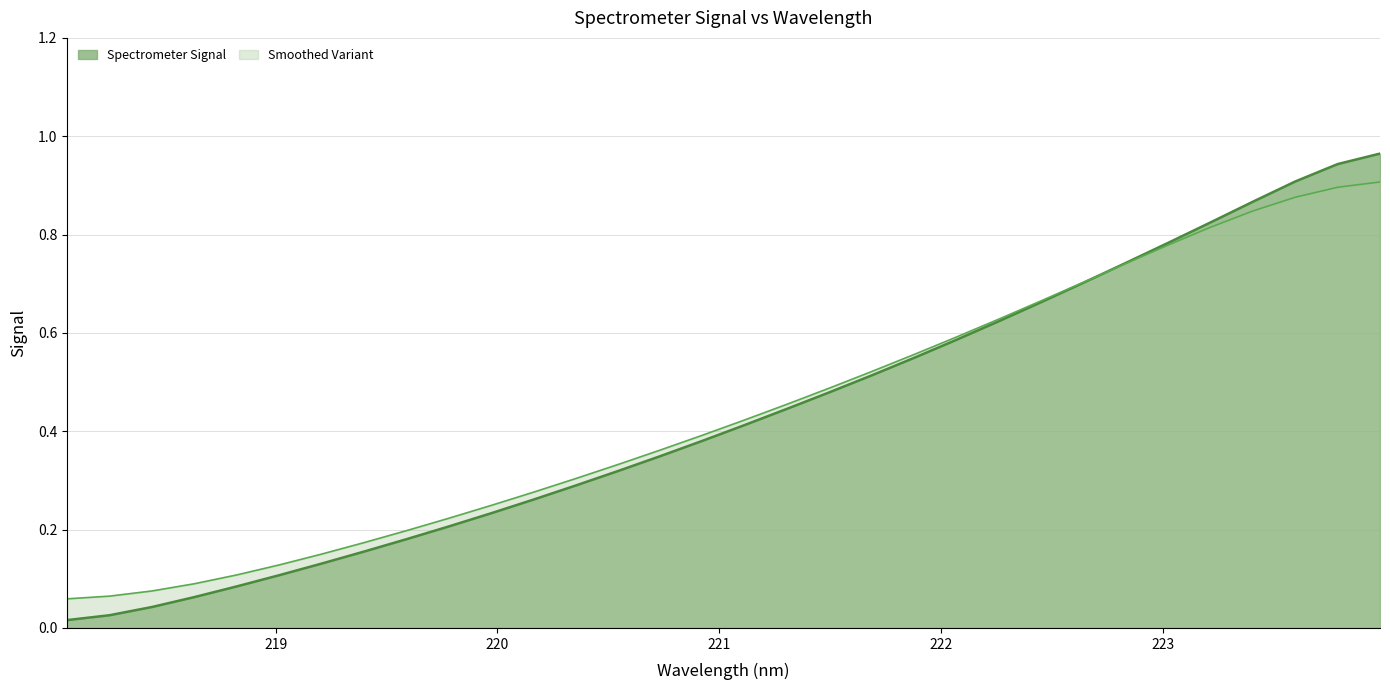

At which category does the chart reach its peak across all series?

223.9802